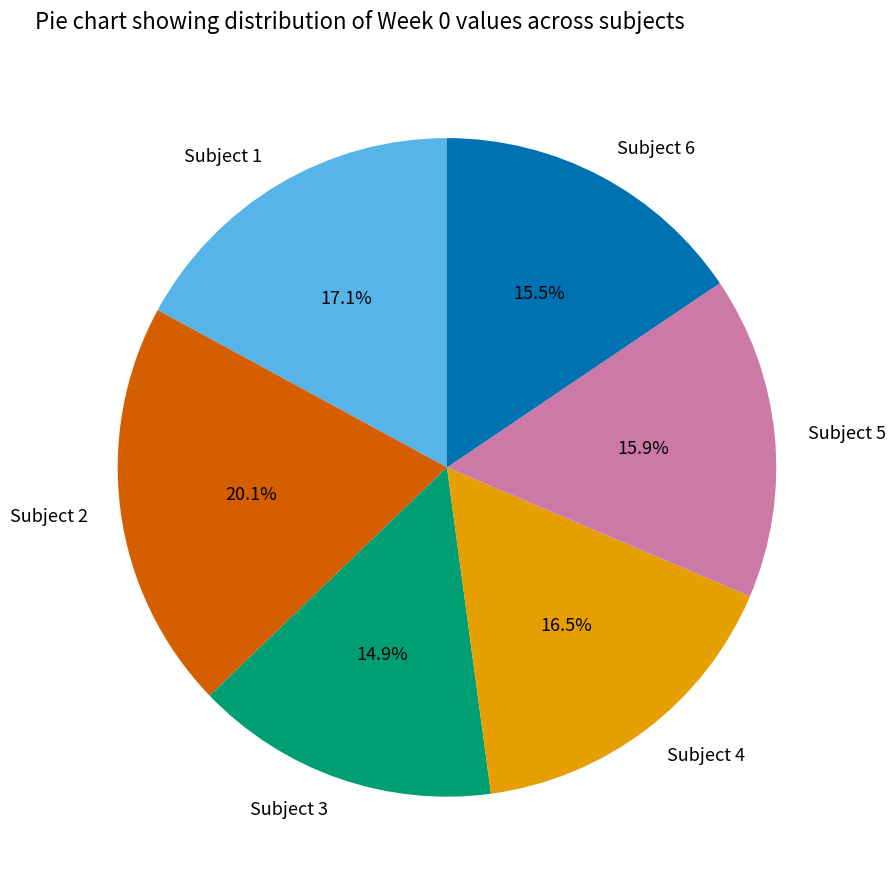

How many segments does this pie chart have?

6